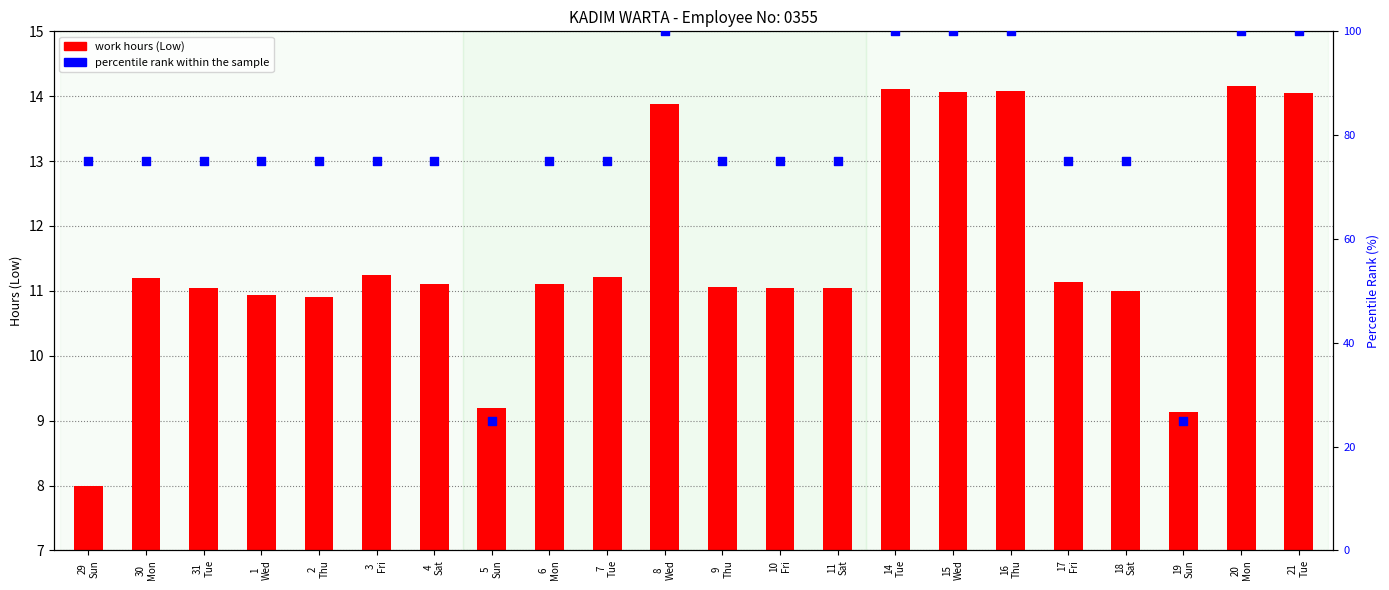

What is the total value across all series at 20
Mon?

114.2